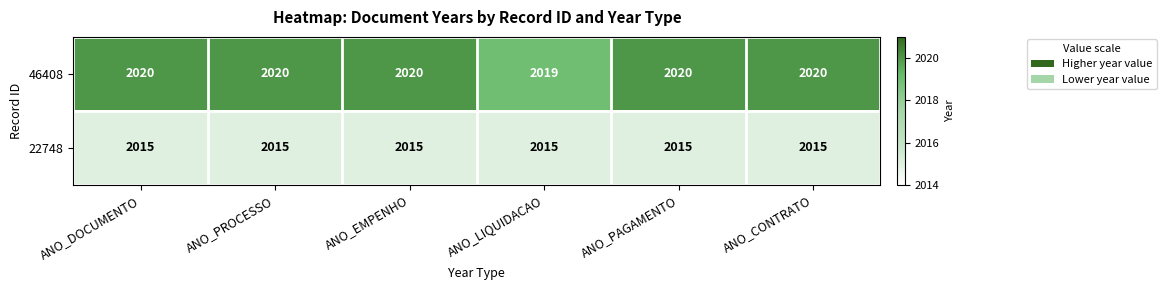

What is the greatest value displayed?

2020